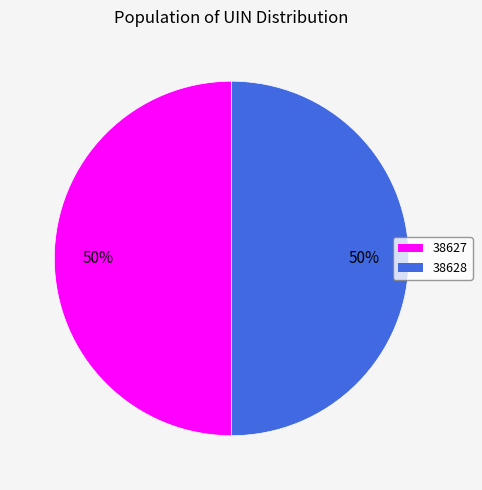

Do 38628 and 38627 together represent more than half of the pie?

Yes